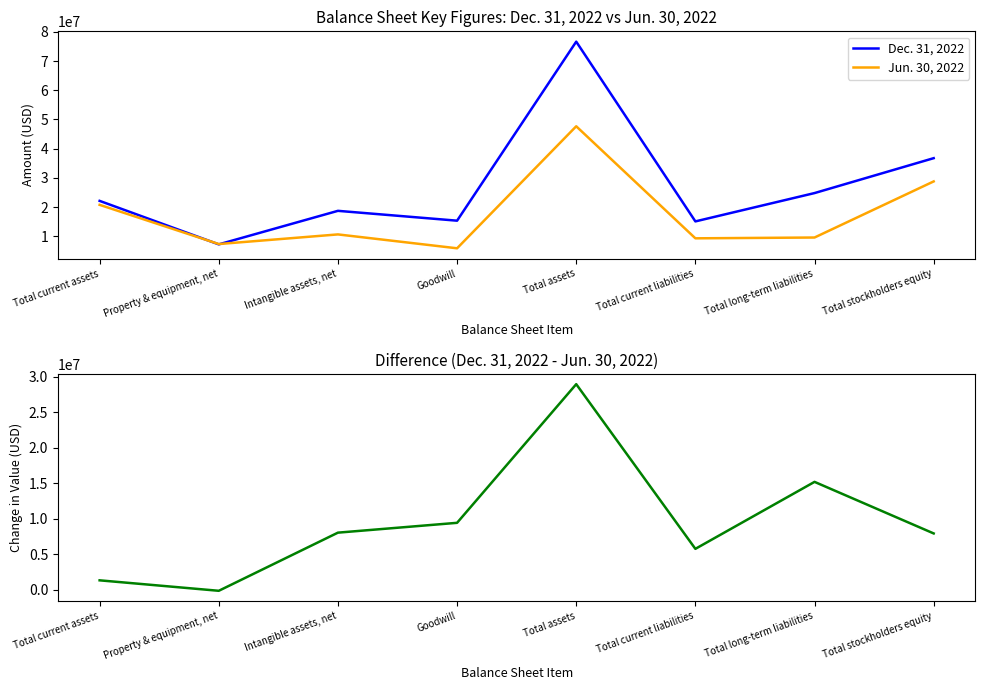

Which series has the largest total across all categories?

Dec. 31, 2022